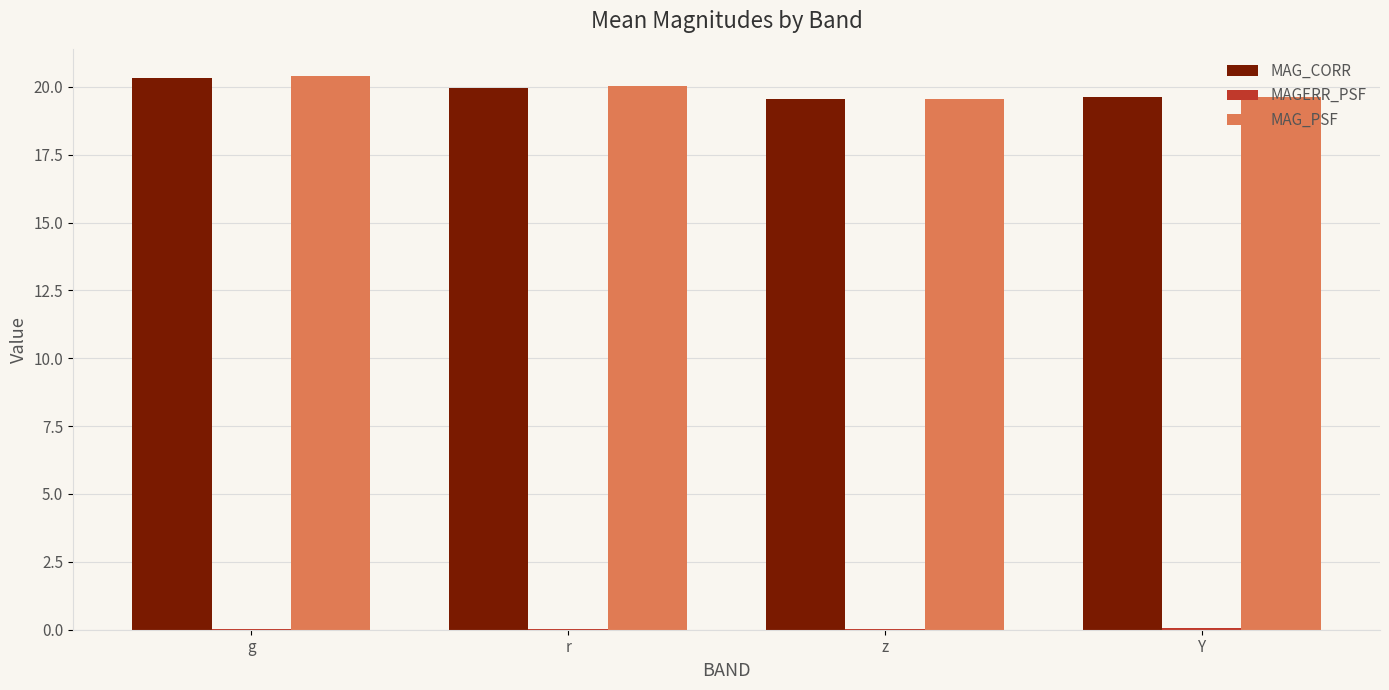

The value of MAG_CORR at r is 30.1. True or false?

False